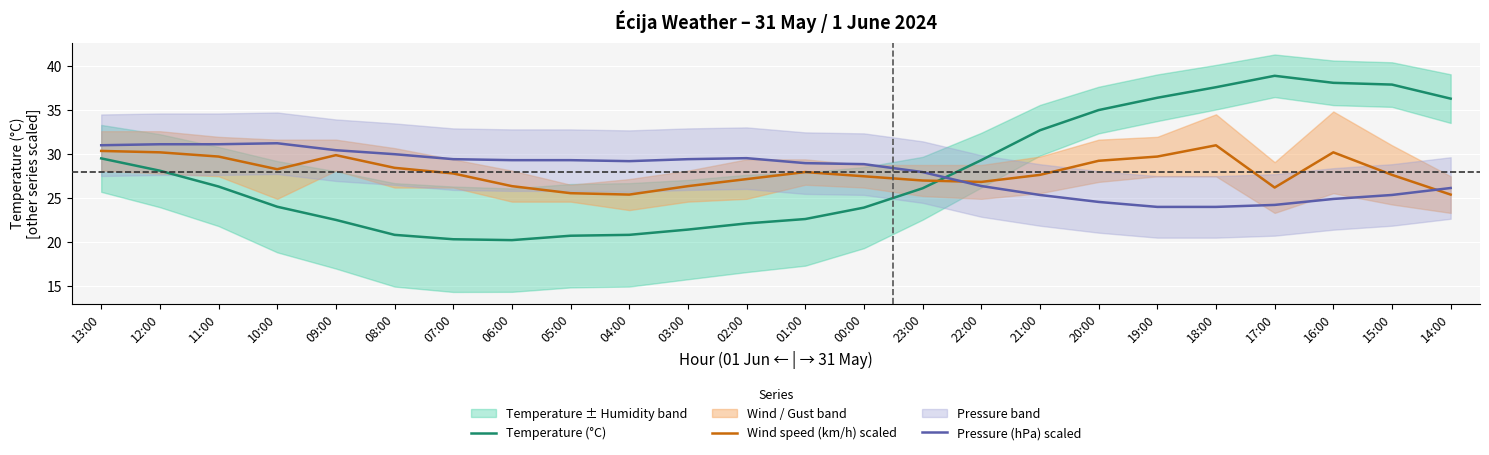

Is this an area chart (filled region under the line)?

No